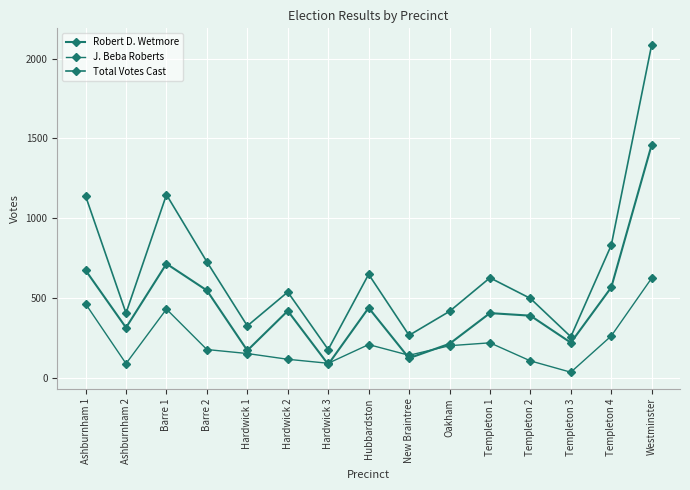

True or false: J. Beba Roberts has a value of 57 at Templeton 1.

False